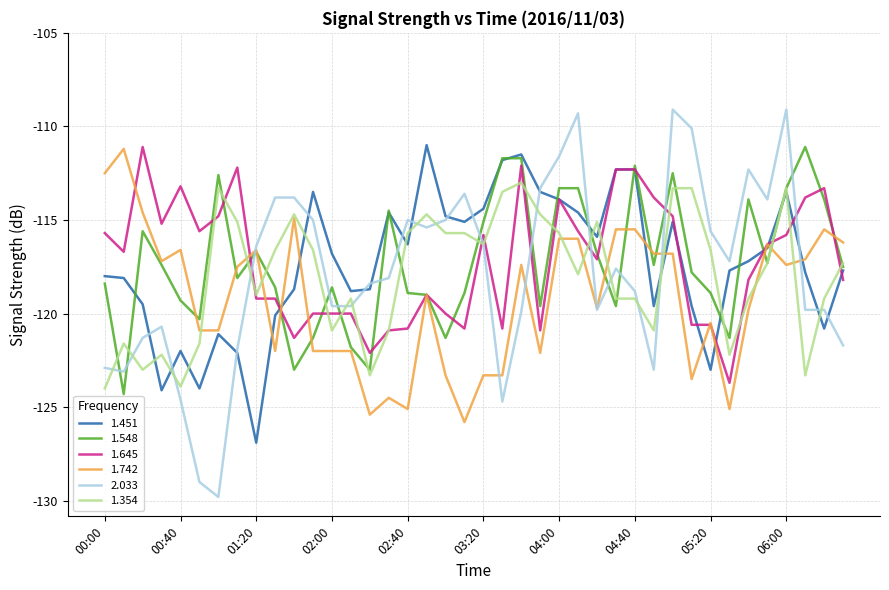

What is the difference between the maximum and minimum values in the 1.548 series?

13.2